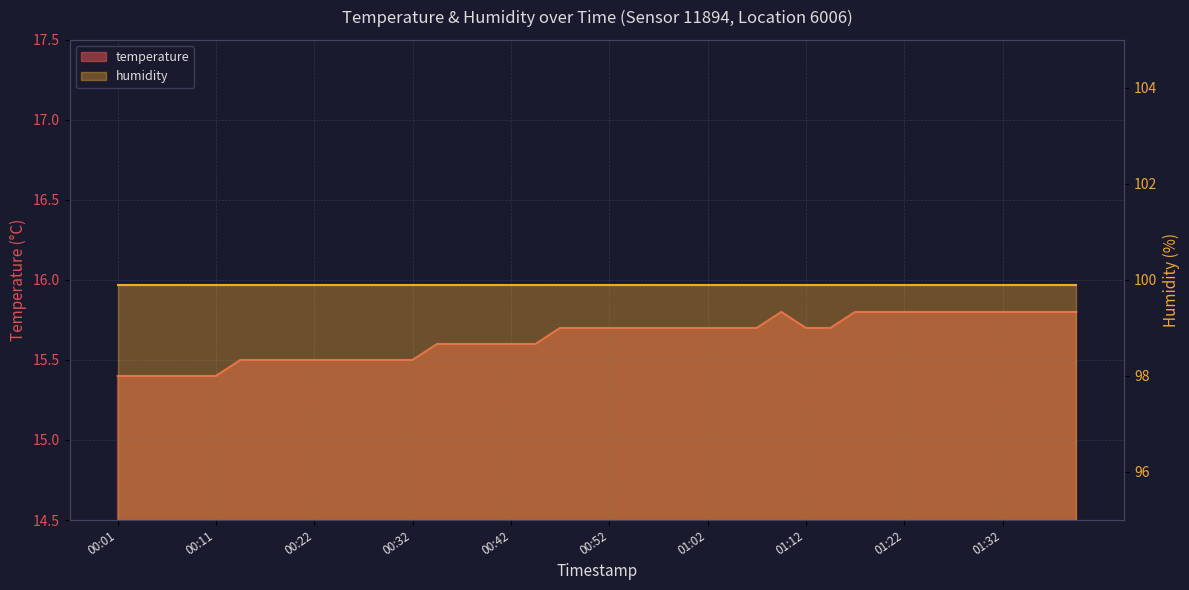

At which category does the data reach its first local peak?

01:10